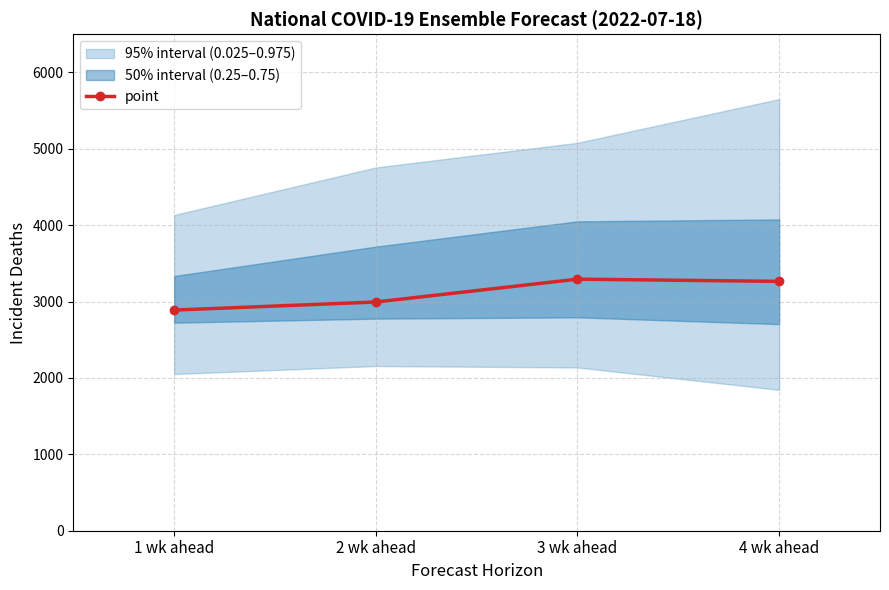

List the labels in order of value, largest first.

3 wk ahead, 4 wk ahead, 2 wk ahead, 1 wk ahead